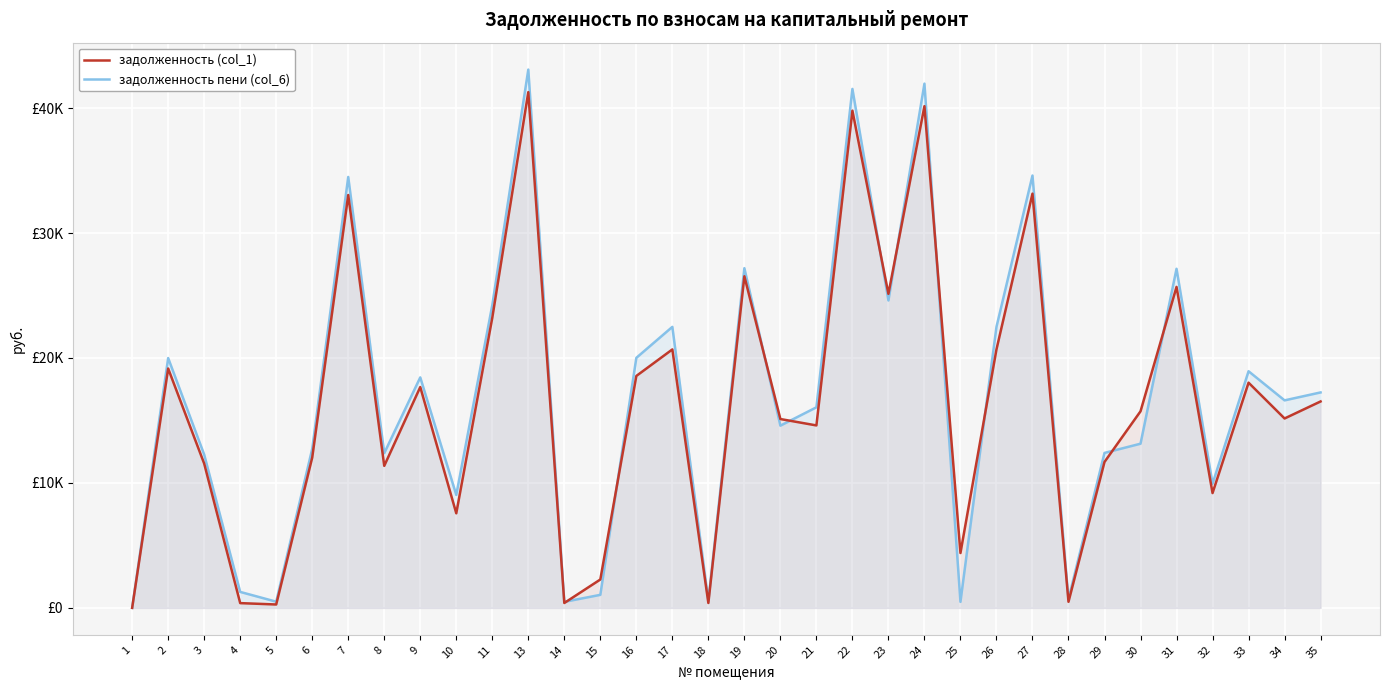

Does the chart display data point markers on the line(s)?

No